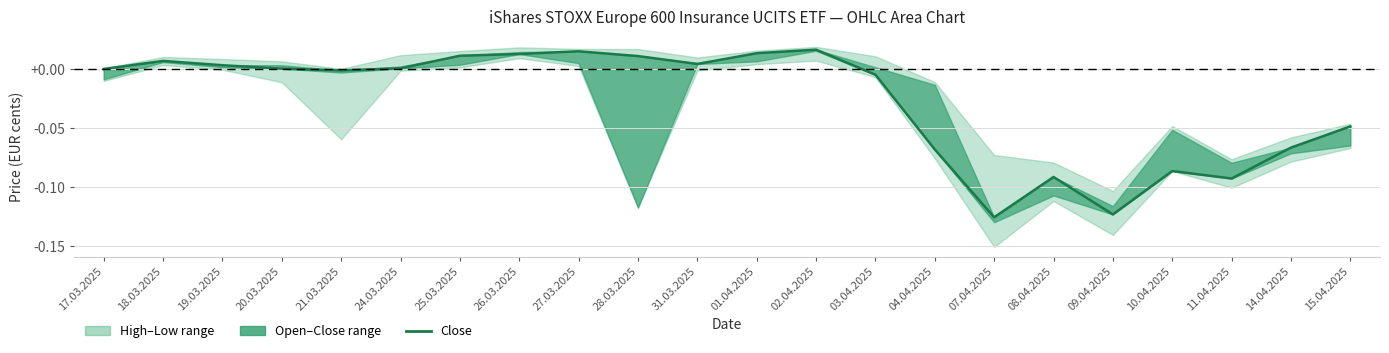

Where is the data nearest to the value 0?

17.03.2025